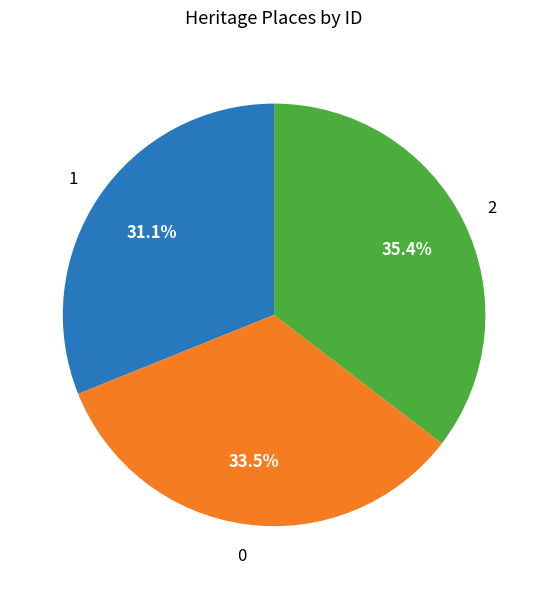

Is there any slice that represents more than half of the pie?

No